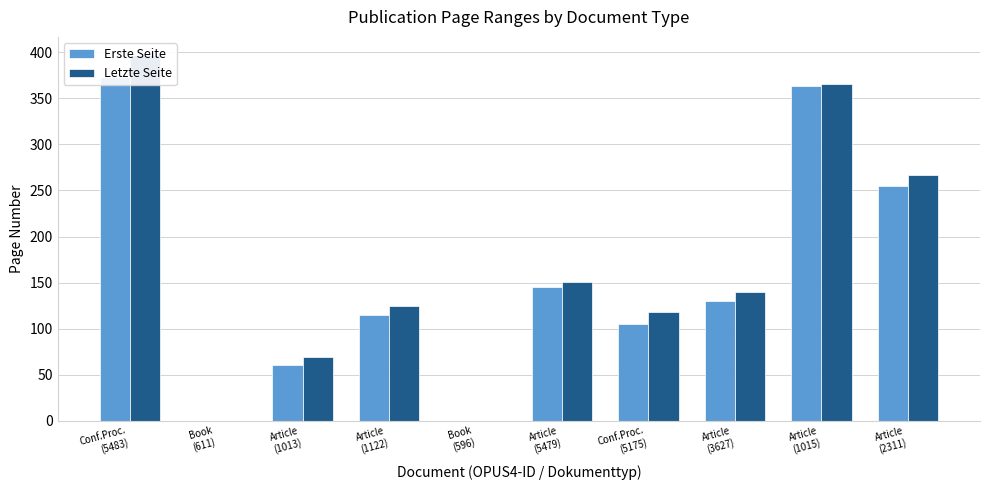

Does the chart contain any negative values?

No